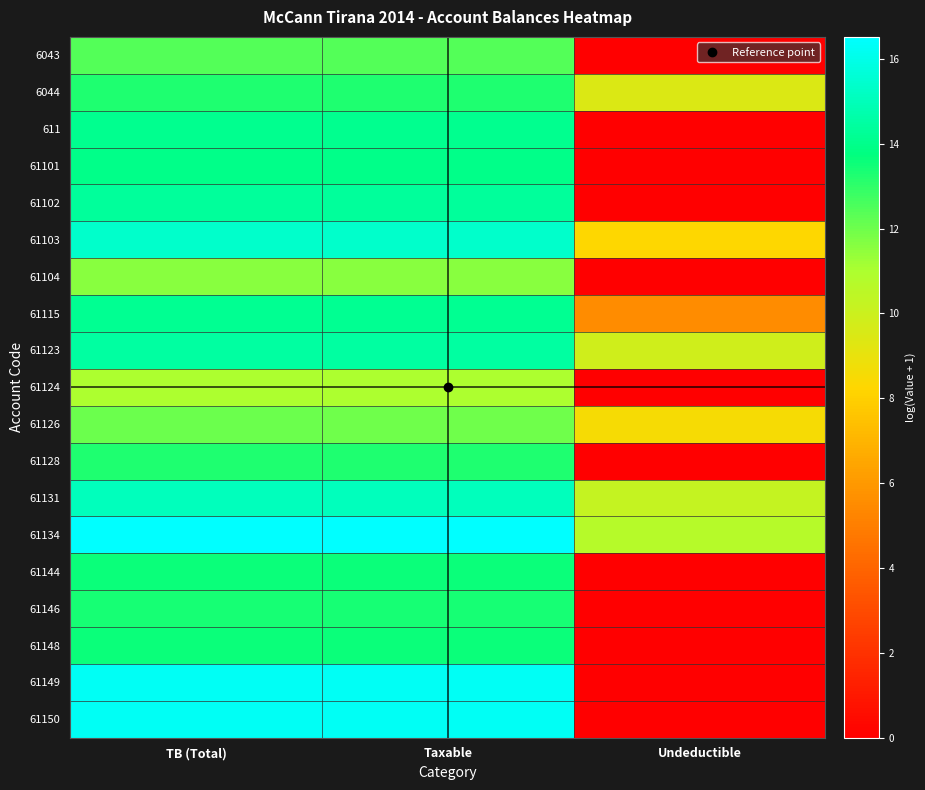

Reading left to right, extract all data points from this chart.

6043: TB (Total)=12.4	Taxable=12.4	Undeductible=0.0
6044: TB (Total)=13.3	Taxable=13.3	Undeductible=9.5
611: TB (Total)=14.1	Taxable=14.1	Undeductible=0.0
61101: TB (Total)=14.0	Taxable=14.0	Undeductible=0.0
61102: TB (Total)=14.4	Taxable=14.4	Undeductible=0.0
61103: TB (Total)=15.4	Taxable=15.4	Undeductible=8.3
61104: TB (Total)=11.6	Taxable=11.6	Undeductible=0.0
61115: TB (Total)=14.2	Taxable=14.2	Undeductible=5.5
61123: TB (Total)=14.5	Taxable=14.5	Undeductible=9.8
61124: TB (Total)=11.0	Taxable=11.0	Undeductible=0.0
61126: TB (Total)=12.0	Taxable=12.0	Undeductible=8.5
61128: TB (Total)=13.2	Taxable=13.2	Undeductible=0.0
61131: TB (Total)=15.1	Taxable=15.1	Undeductible=10.2
61134: TB (Total)=16.5	Taxable=16.5	Undeductible=10.7
61144: TB (Total)=13.6	Taxable=13.6	Undeductible=0.0
61146: TB (Total)=13.4	Taxable=13.4	Undeductible=0.0
61148: TB (Total)=13.6	Taxable=13.6	Undeductible=0.0
61149: TB (Total)=16.3	Taxable=16.3	Undeductible=0.0
61150: TB (Total)=16.3	Taxable=16.3	Undeductible=0.0